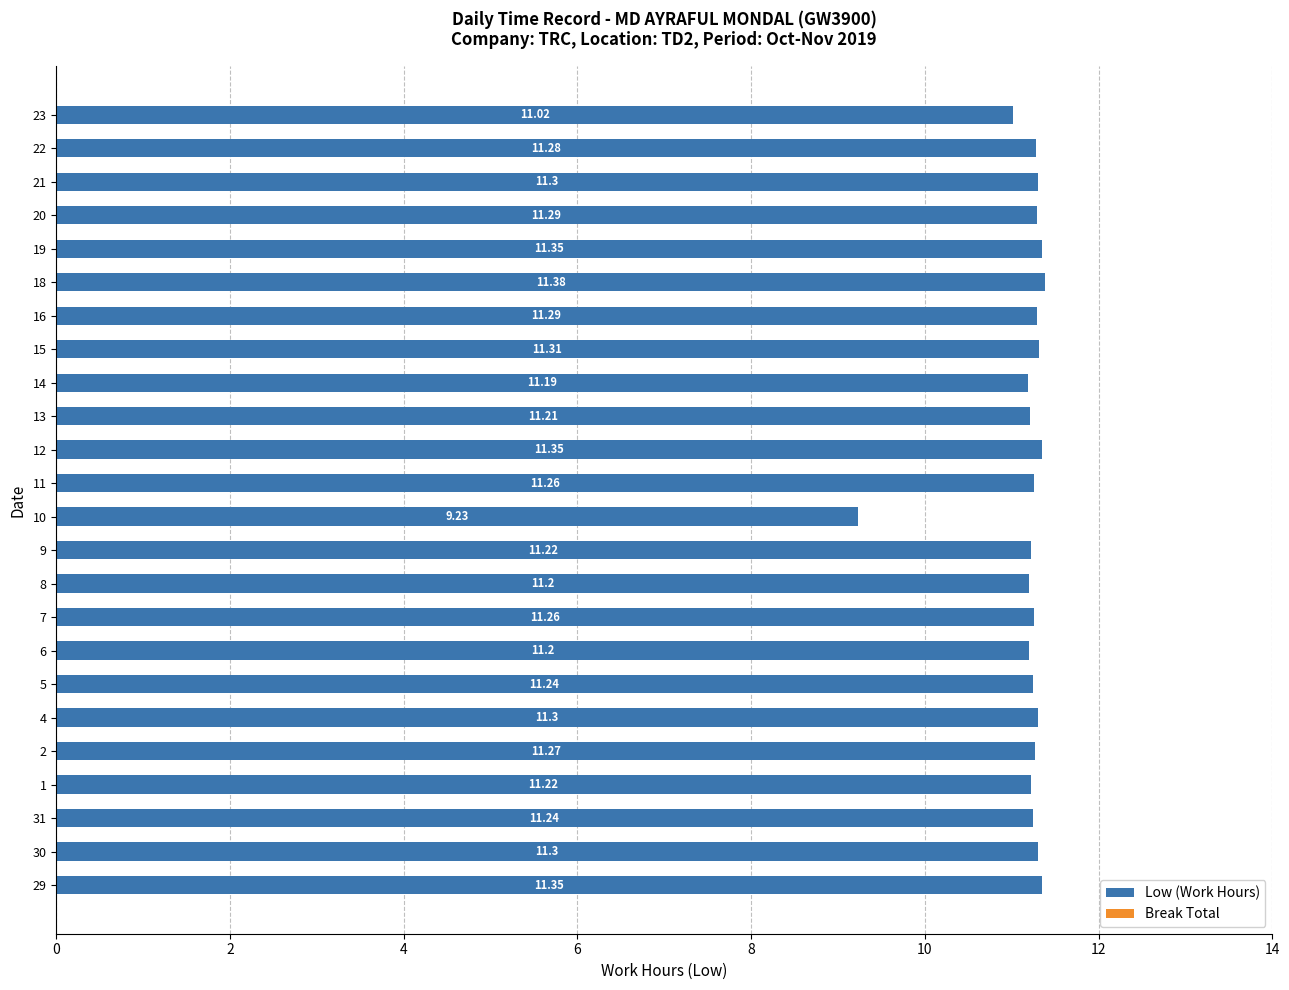

Which has a higher value, 18 or 9?

18